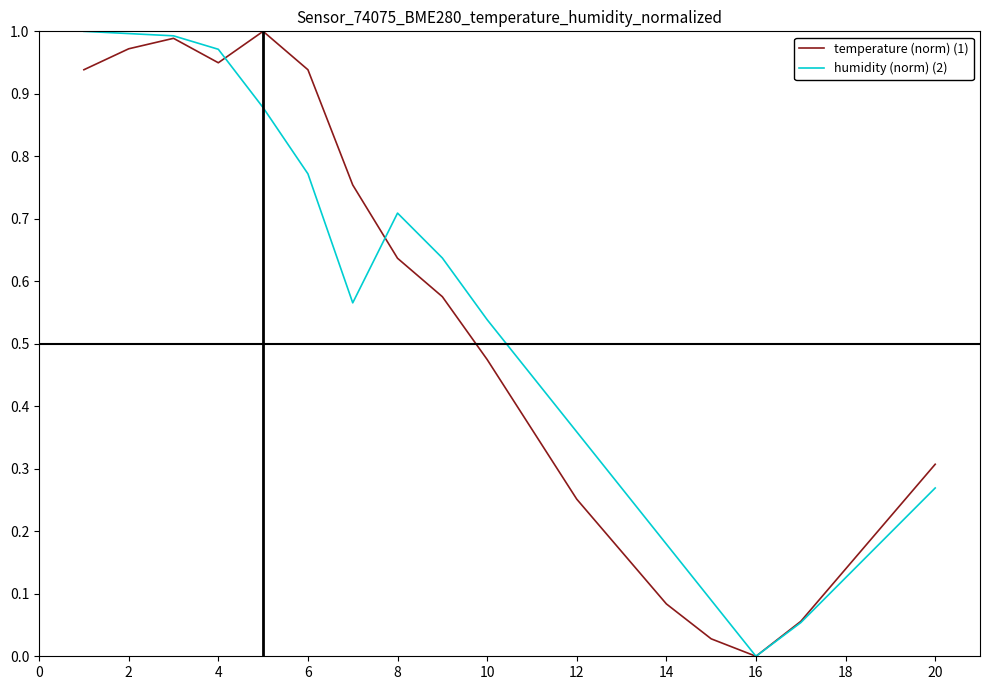

What are all the series names shown in the legend?

temperature (norm) (1), humidity (norm) (2)